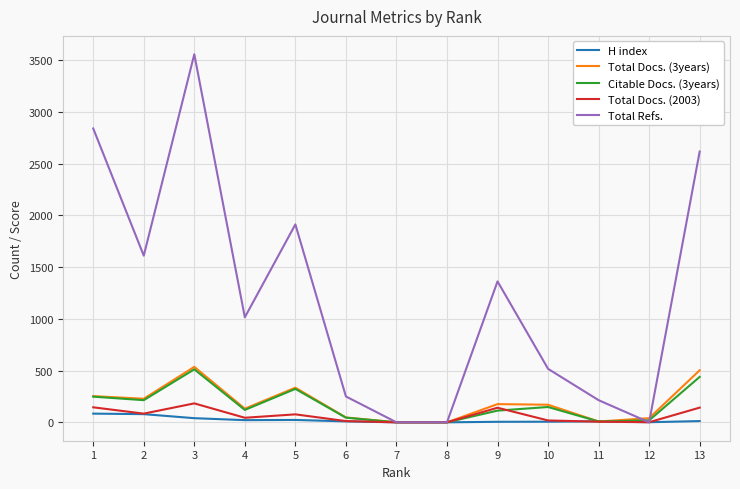

What is the maximum value shown in the chart?

3557